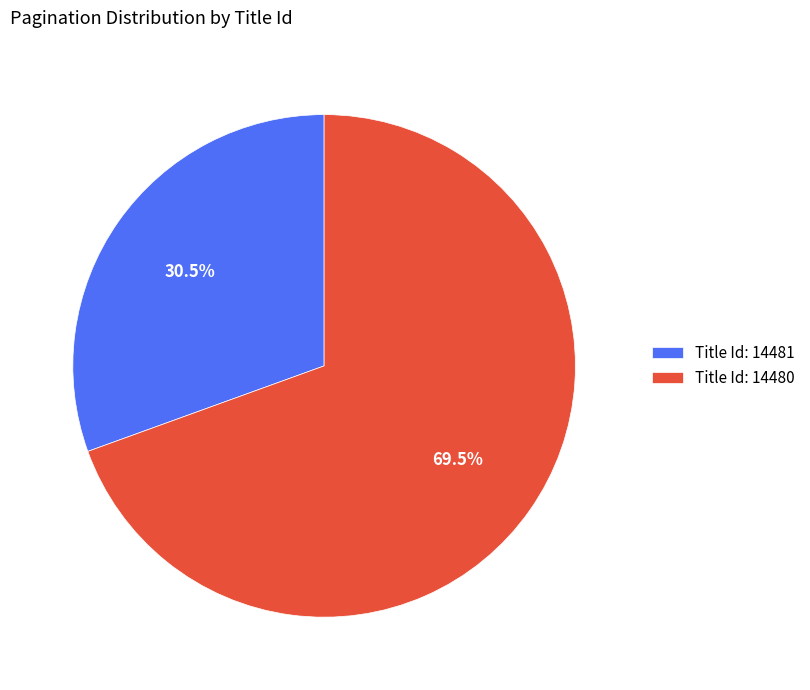

Which slice represents more than half of the pie?

Title Id: 14480